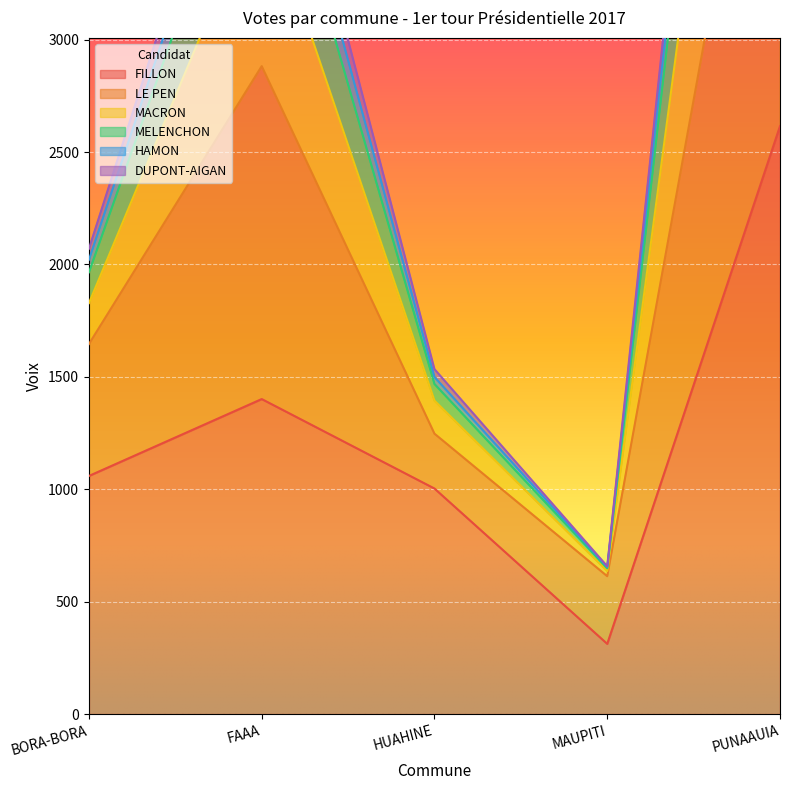

Rank the categories by FILLON value from highest to lowest.

PUNAAUIA, FAAA, BORA-BORA, HUAHINE, MAUPITI